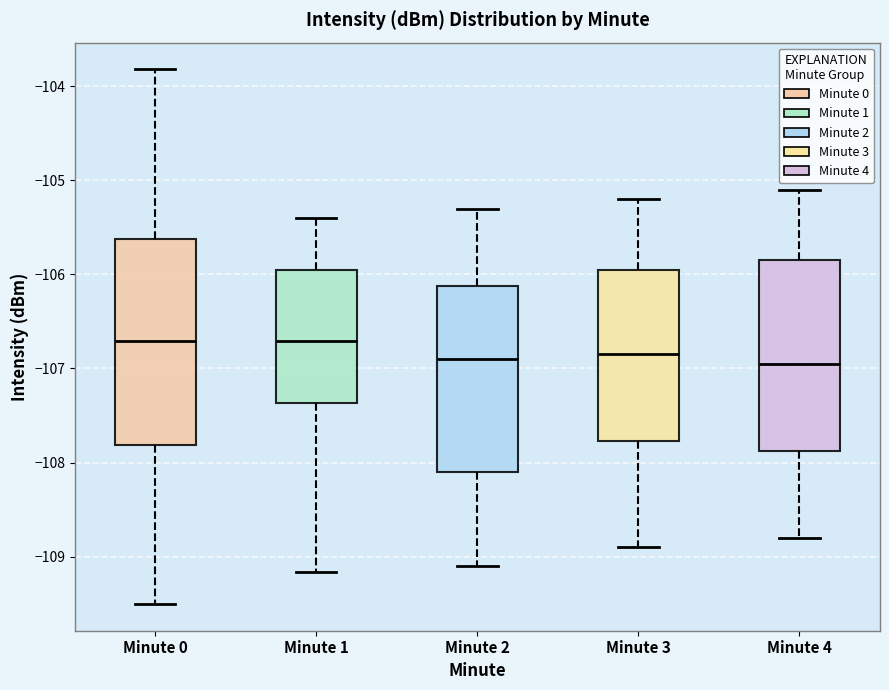

Where does the lower whisker of the box for Minute 4 end on the y-axis? The values are not printed on the chart, so give them approximately, as read against the axis.

-108.8